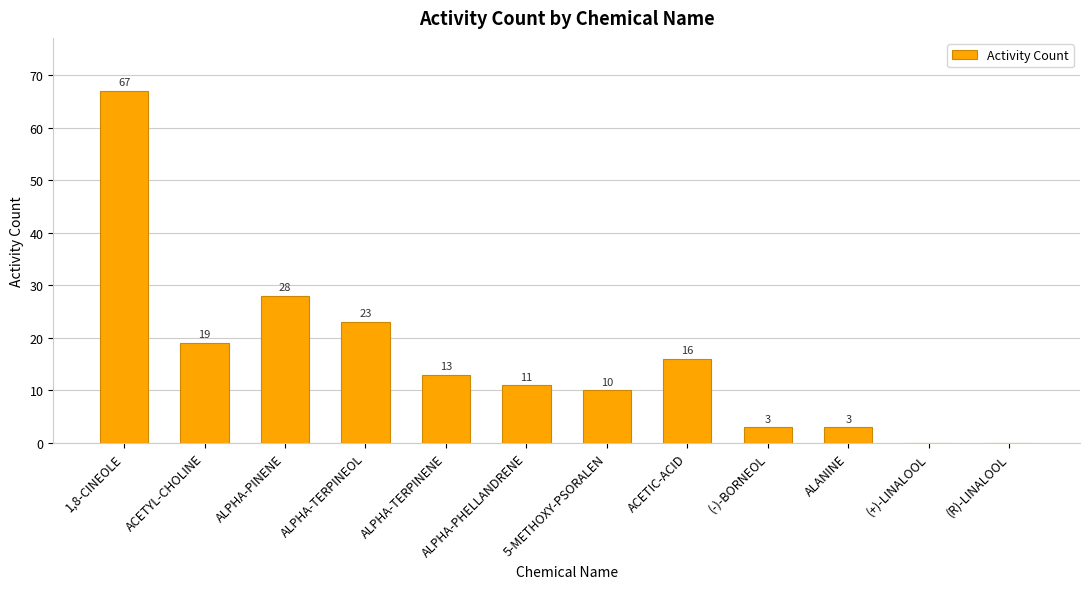

What is the change in value from 1,8-CINEOLE to 5-METHOXY-PSORALEN?

-57